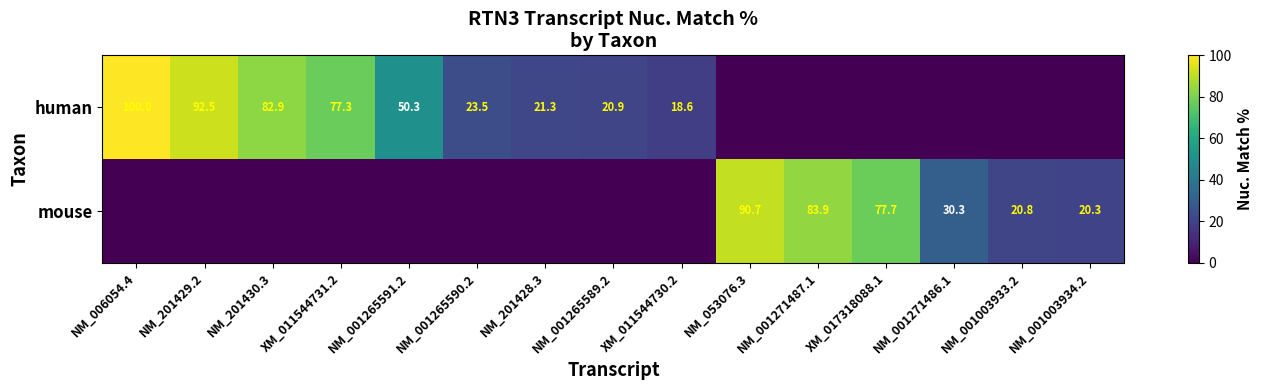

Is it true that mouse equals 30.1 at NM_001003933.2?

False